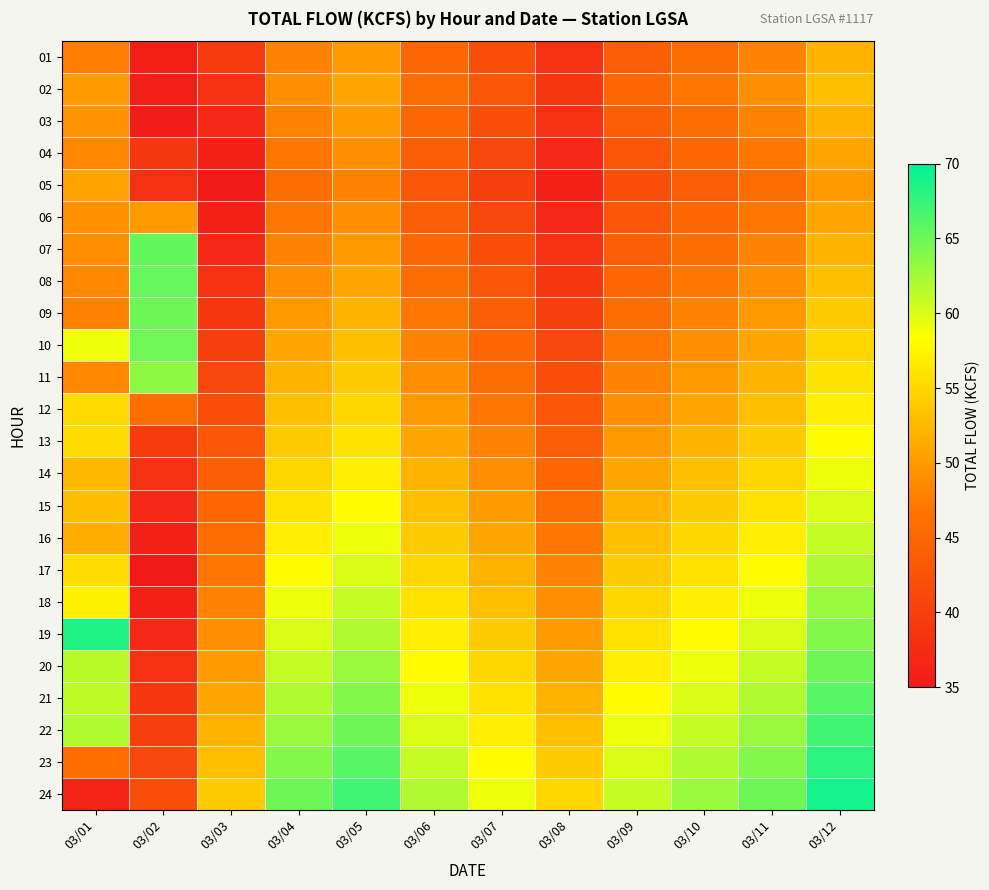

Which series has the largest total across all categories?

22